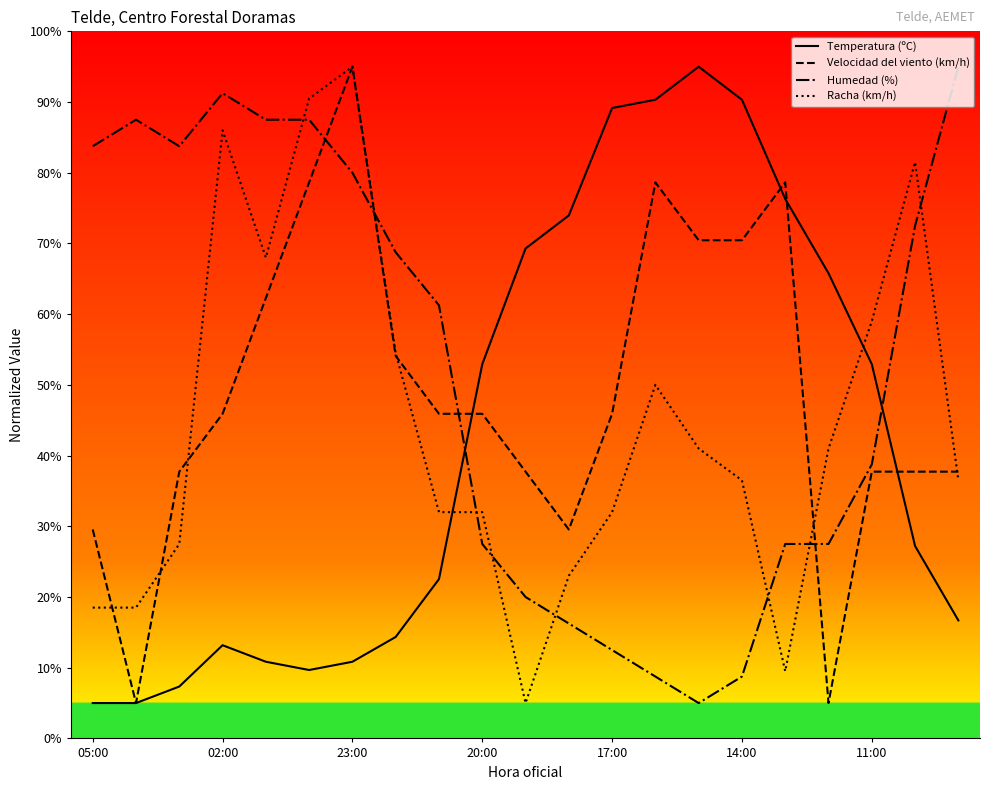

At how many categories does at least one series exceed 42?

21